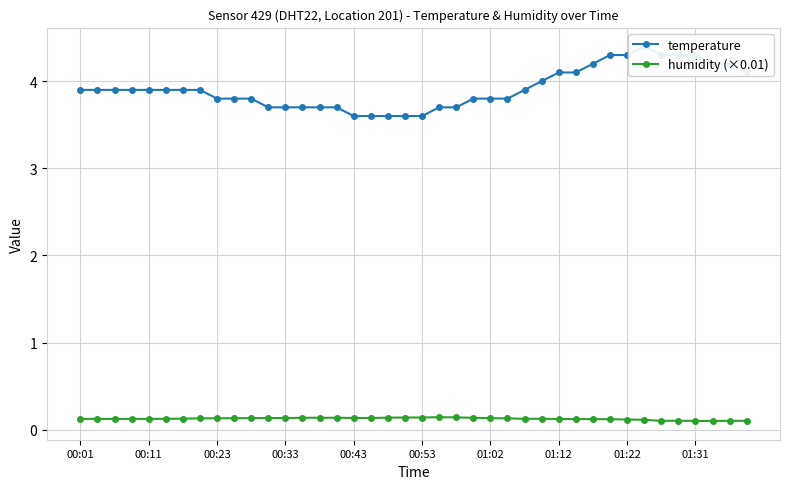

Rank the series by their average value, from lowest to highest.

humidity (×0.01), temperature